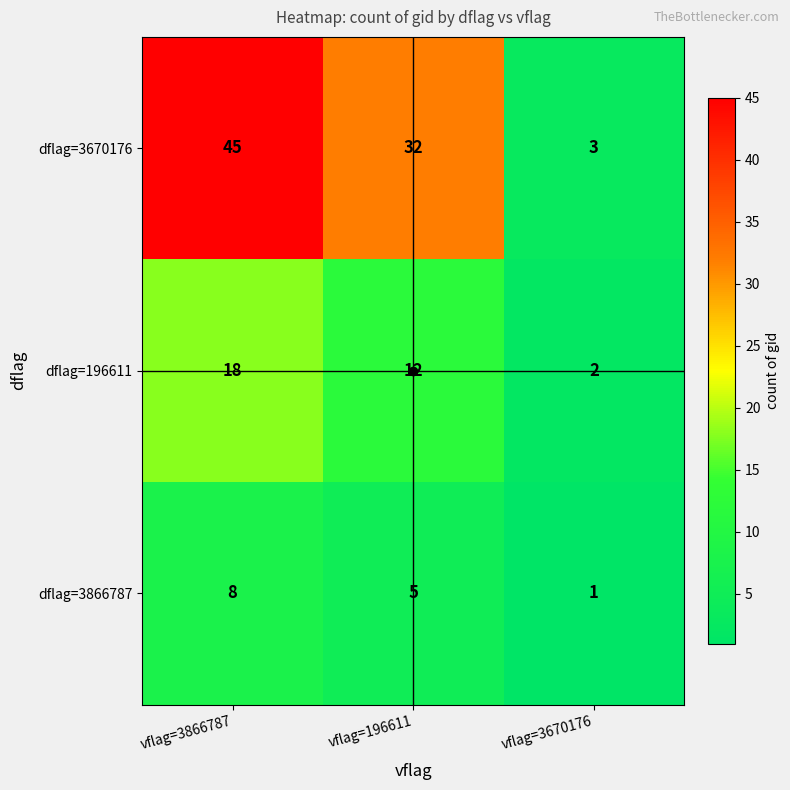

The dflag=196611 series shows 2 at vflag=3670176. True or false?

True